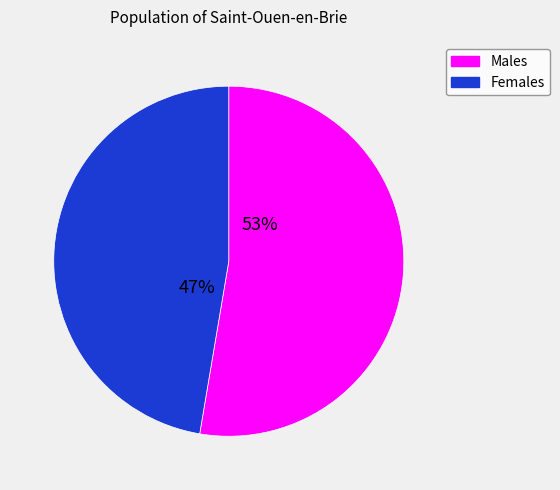

What is the ratio of the value at Males to the value at Females?

1.1